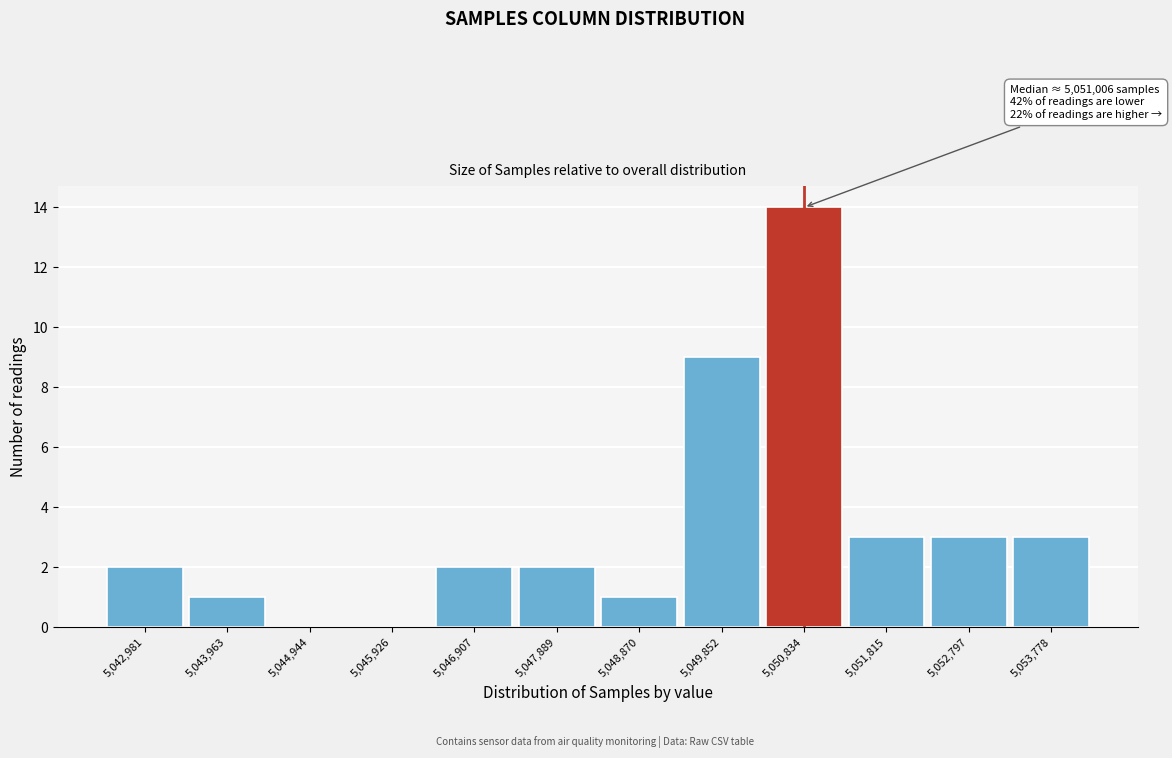

Reading left to right, transcribe all the data shown in this chart.

5,042,981=2	5,043,963=1	5,044,944=0	5,045,926=0	5,046,907=2	5,047,889=2	5,048,870=1	5,049,852=9	5,050,834=14	5,051,815=3	5,052,797=3	5,053,778=3